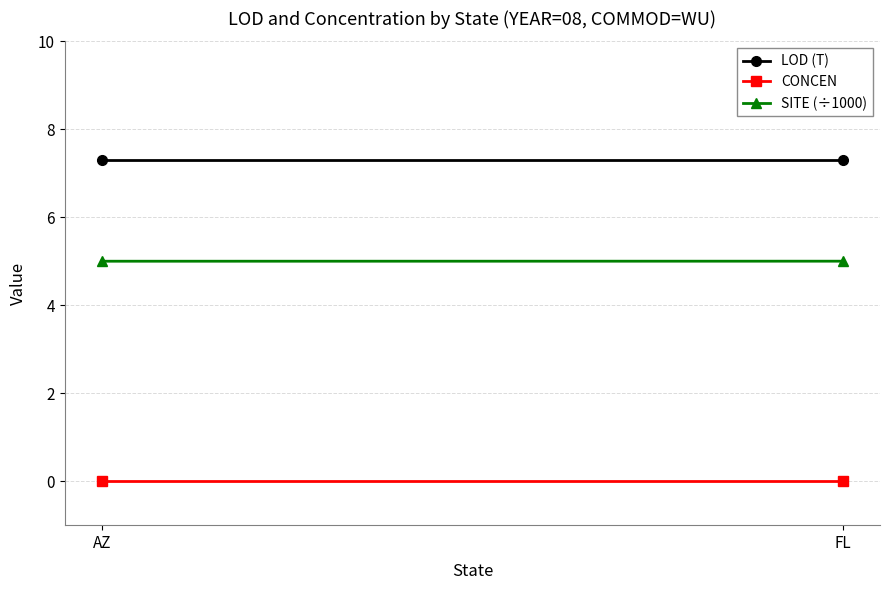

Is it true that LOD (T) equals 2.9 at AZ?

False